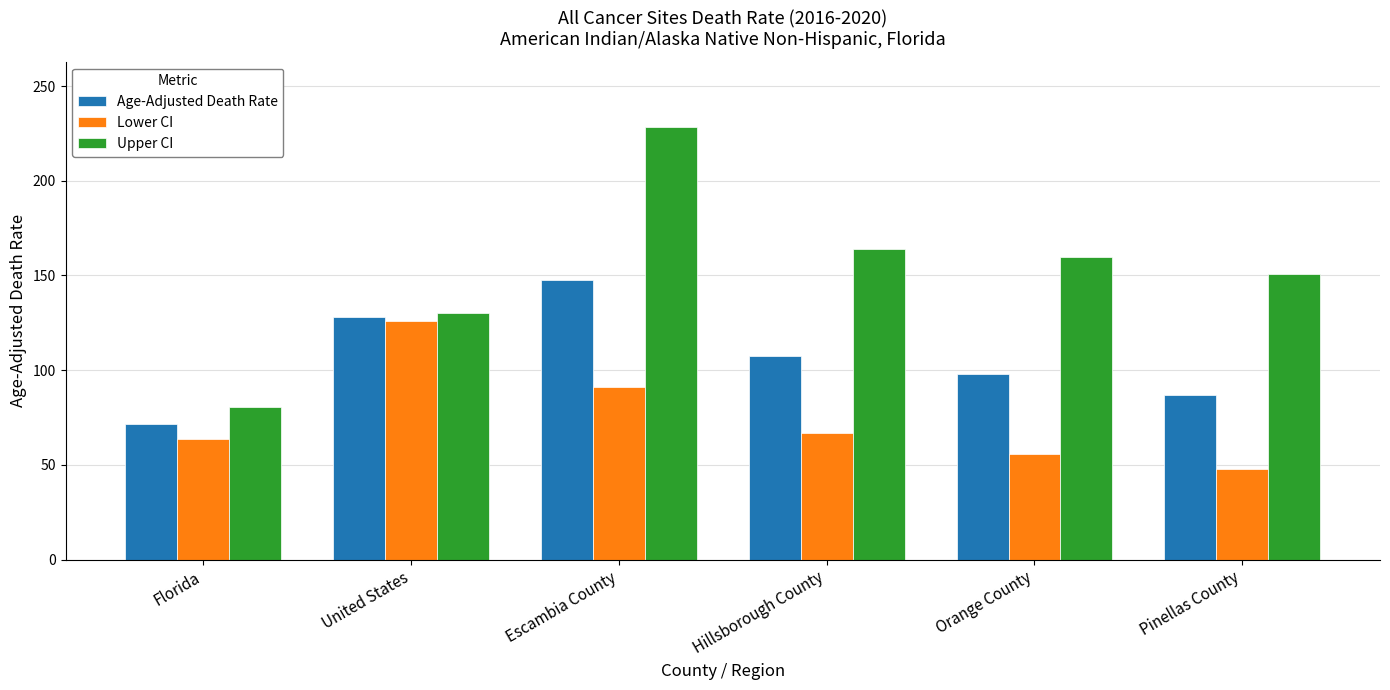

What is the difference between the second highest and minimum values in the Upper CI series?

83.5